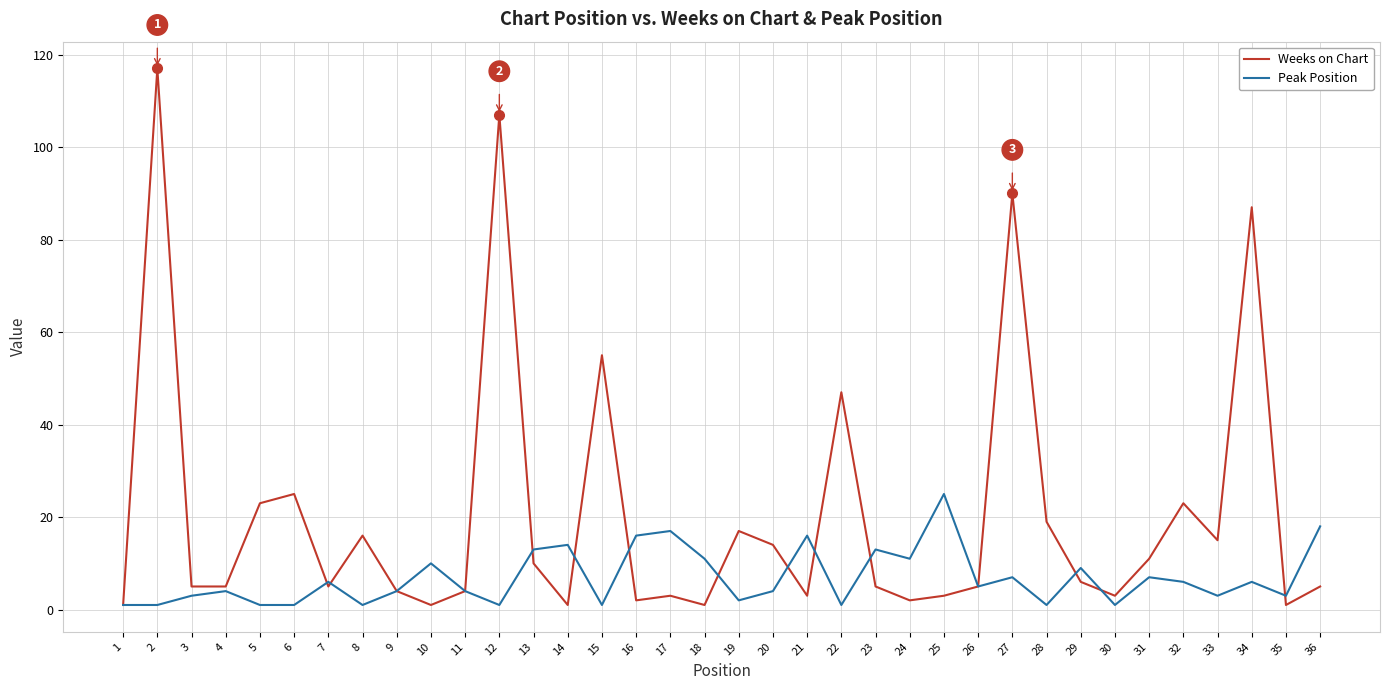

Which series has the largest range (max minus min)?

Weeks on Chart